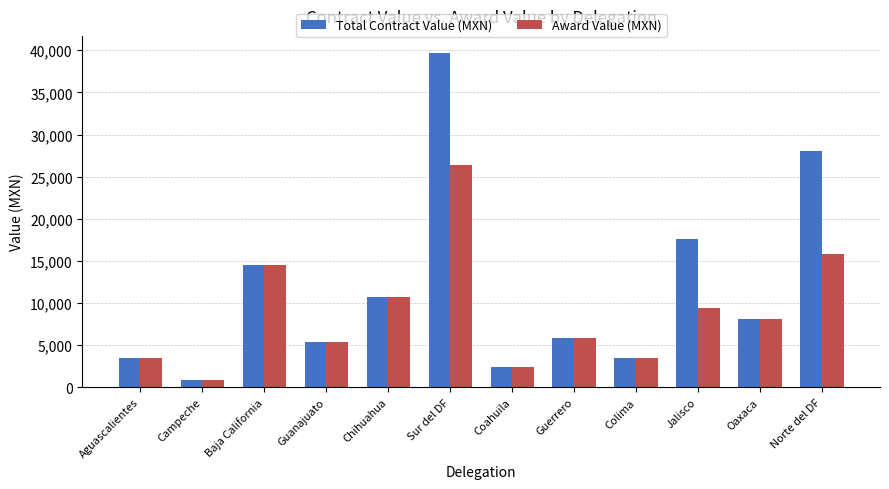

Between Colima and Norte del DF, which series saw the biggest shift?

Total Contract Value (MXN)